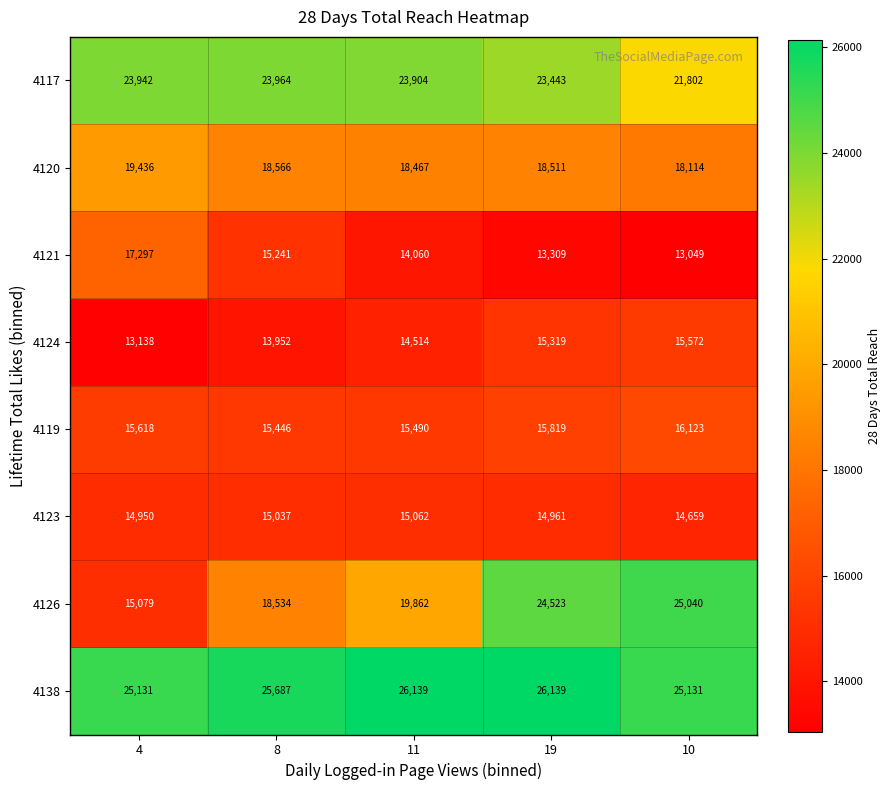

What is the sum of the 4126 values at 8 and 4?

33613